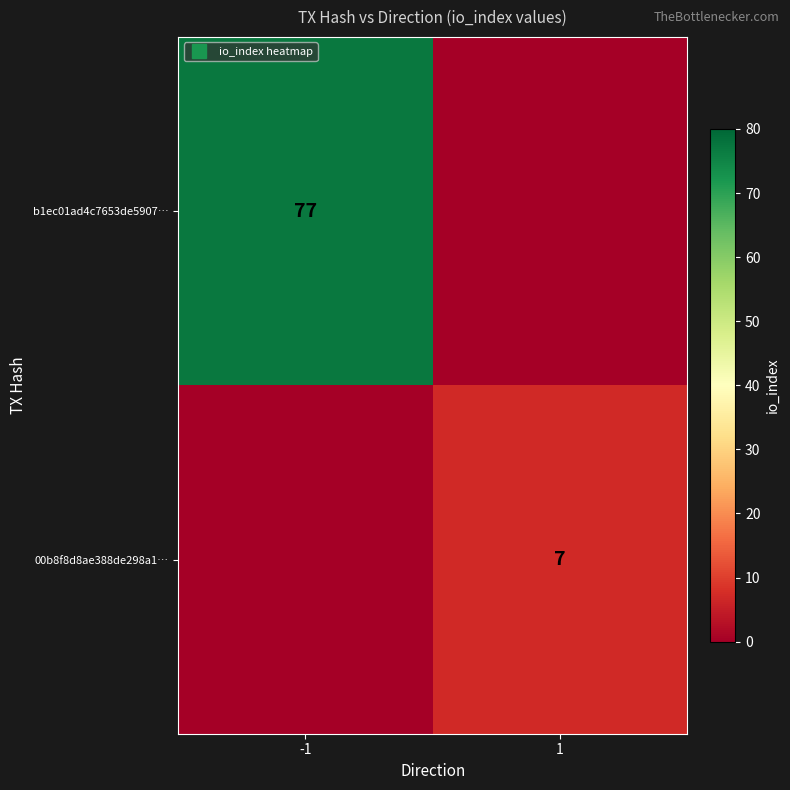

The value of b1ec01ad4c7653de5907… at -1 is 77. True or false?

True